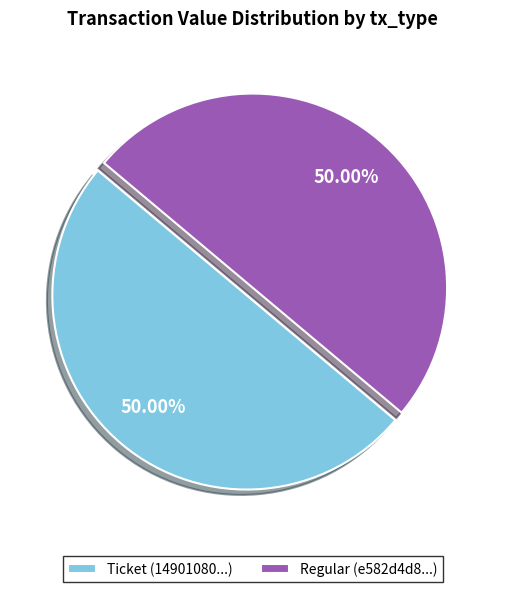

To the nearest percent, what is the difference between the largest and smallest slice percentages?

0%